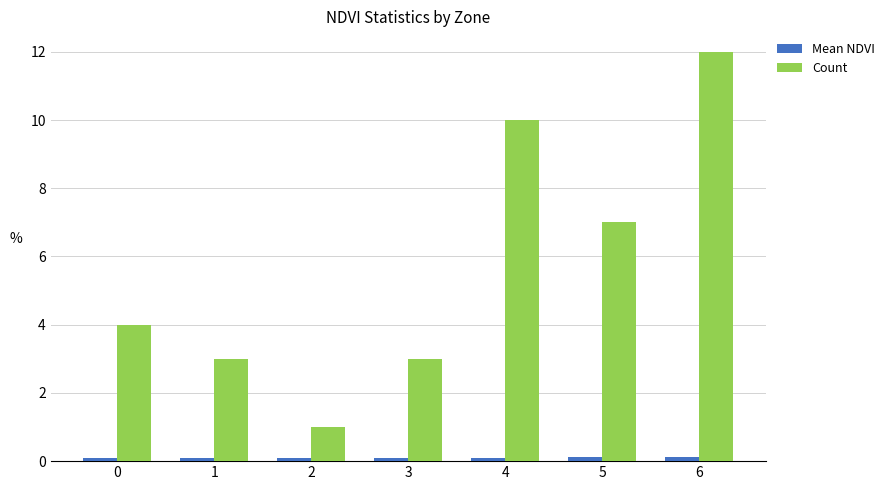

What is the difference between the maximum and minimum values in the Count series?

11.0